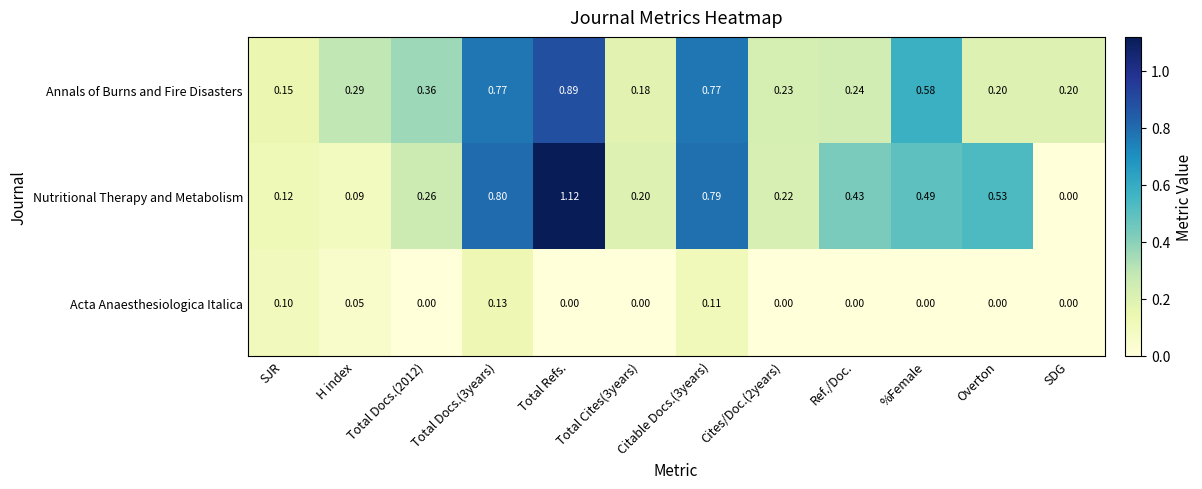

At how many categories does at least one series exceed 0?

12